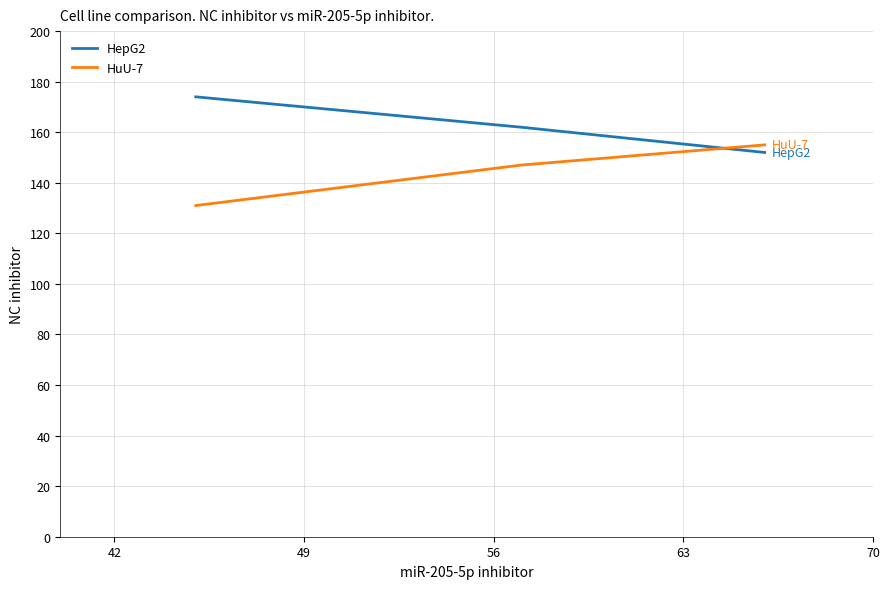

At how many categories does at least one series exceed 142?

3